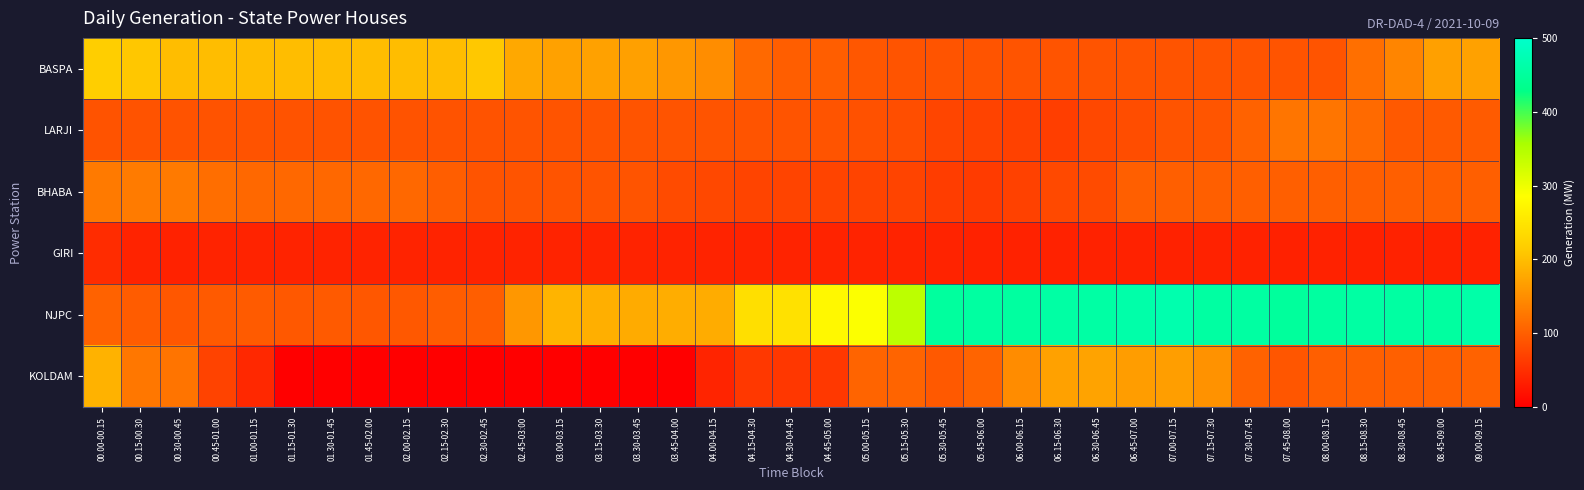

What is the total value across all series at 07.15-07.30?

926.4